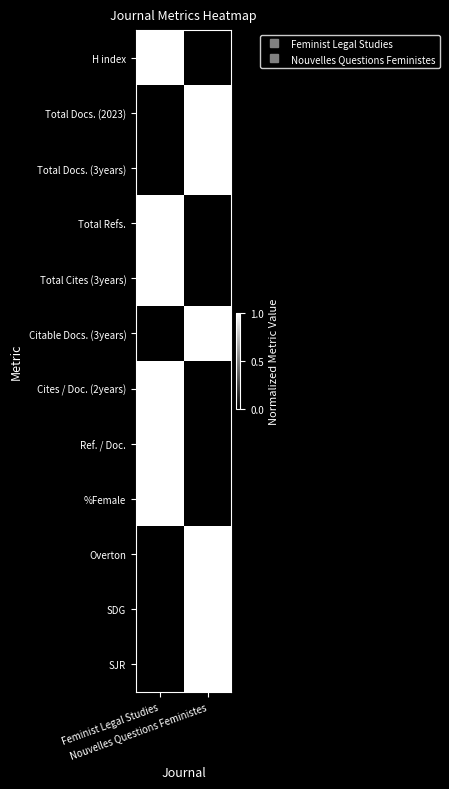

Reading left to right, extract all data points from this chart.

H index: Feminist Legal Studies=1	Nouvelles Questions Feministes=0
Total Docs. (2023): Feminist Legal Studies=0	Nouvelles Questions Feministes=1
Total Docs. (3years): Feminist Legal Studies=0	Nouvelles Questions Feministes=1
Total Refs.: Feminist Legal Studies=1	Nouvelles Questions Feministes=0
Total Cites (3years): Feminist Legal Studies=1	Nouvelles Questions Feministes=0
Citable Docs. (3years): Feminist Legal Studies=0	Nouvelles Questions Feministes=1
Cites / Doc. (2years): Feminist Legal Studies=1	Nouvelles Questions Feministes=0
Ref. / Doc.: Feminist Legal Studies=1	Nouvelles Questions Feministes=0
%Female: Feminist Legal Studies=1	Nouvelles Questions Feministes=0
Overton: Feminist Legal Studies=0	Nouvelles Questions Feministes=1
SDG: Feminist Legal Studies=0	Nouvelles Questions Feministes=1
SJR: Feminist Legal Studies=0	Nouvelles Questions Feministes=1